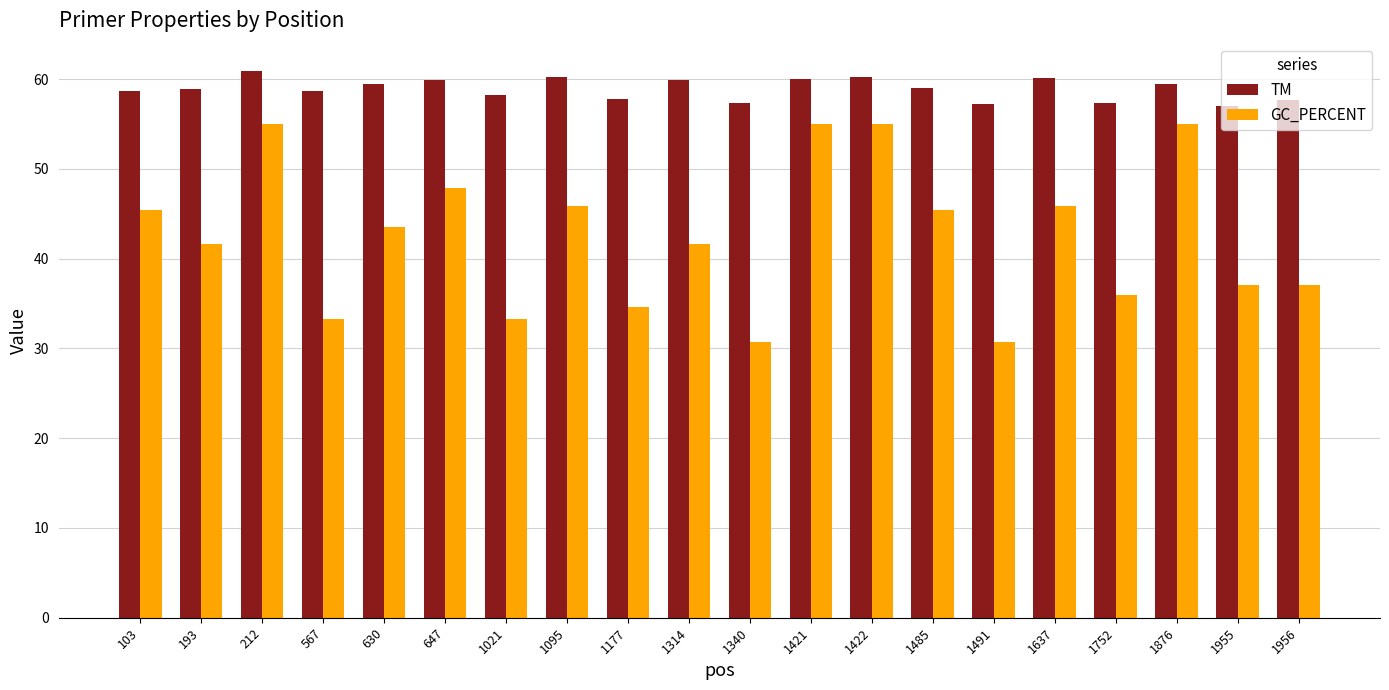

How many bars are there in total?

40